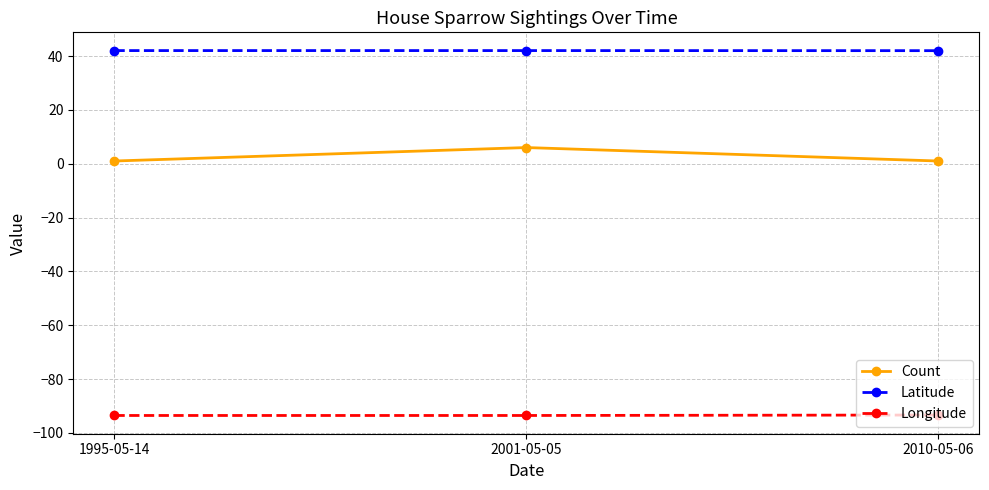

What is the approximate value of Count at 2001-05-05?

6.0